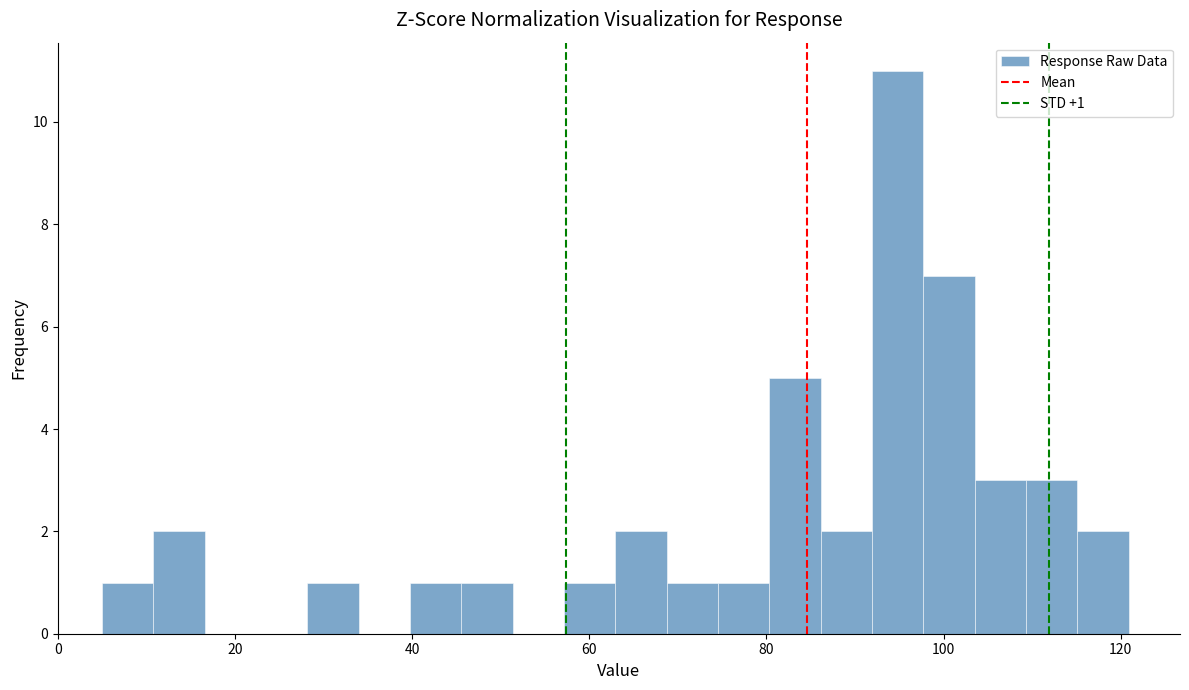

Read against the x-axis, roughly where is the centre of the tallest bar?

94